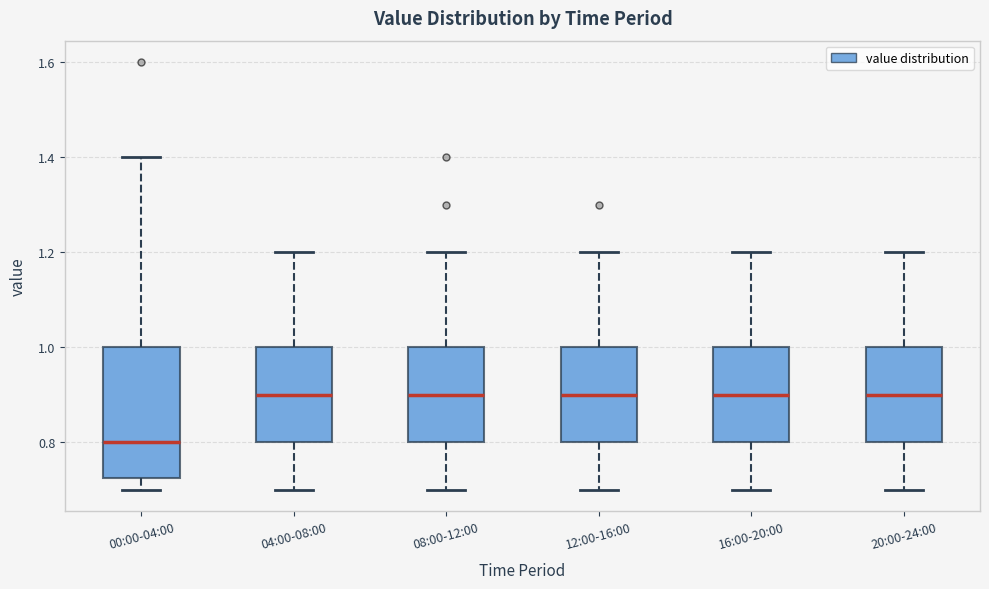

Reading left to right, transcribe this box plot: for each box, give where its median line is, the range the box spans, and where its two whiskers end, as read against the y-axis. The values are not printed on the chart, so give them approximately, as read against the axis.

00:00-04:00: median 0.80, box 0.72 to 1.00, whiskers 0.70 to 1.40
04:00-08:00: median 0.90, box 0.80 to 1.00, whiskers 0.70 to 1.20
08:00-12:00: median 0.90, box 0.80 to 1.00, whiskers 0.70 to 1.20
12:00-16:00: median 0.90, box 0.80 to 1.00, whiskers 0.70 to 1.20
16:00-20:00: median 0.90, box 0.80 to 1.00, whiskers 0.70 to 1.20
20:00-24:00: median 0.90, box 0.80 to 1.00, whiskers 0.70 to 1.20